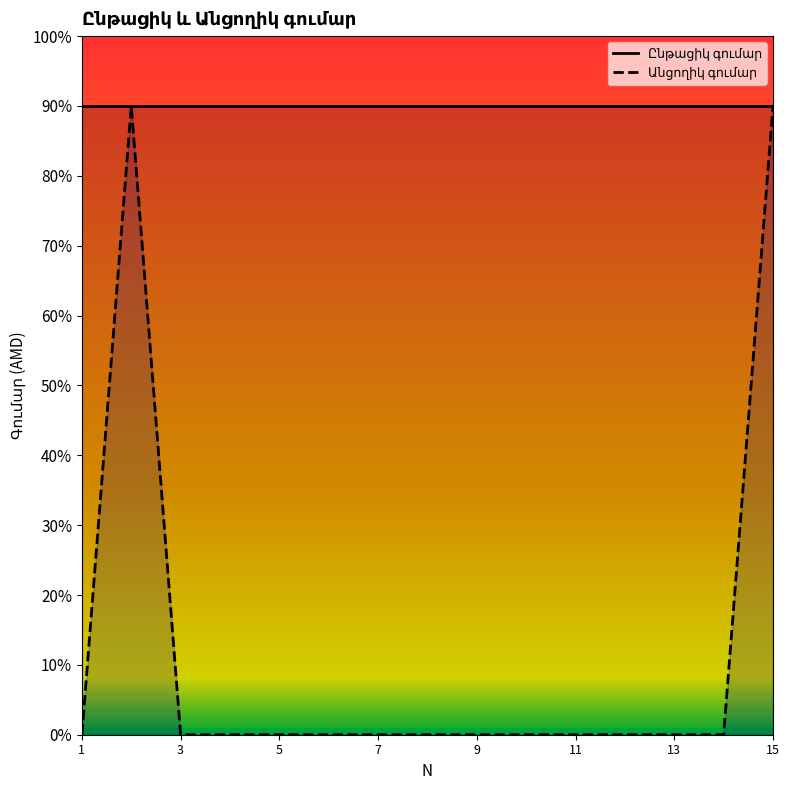

What is the sum of all values?

36000